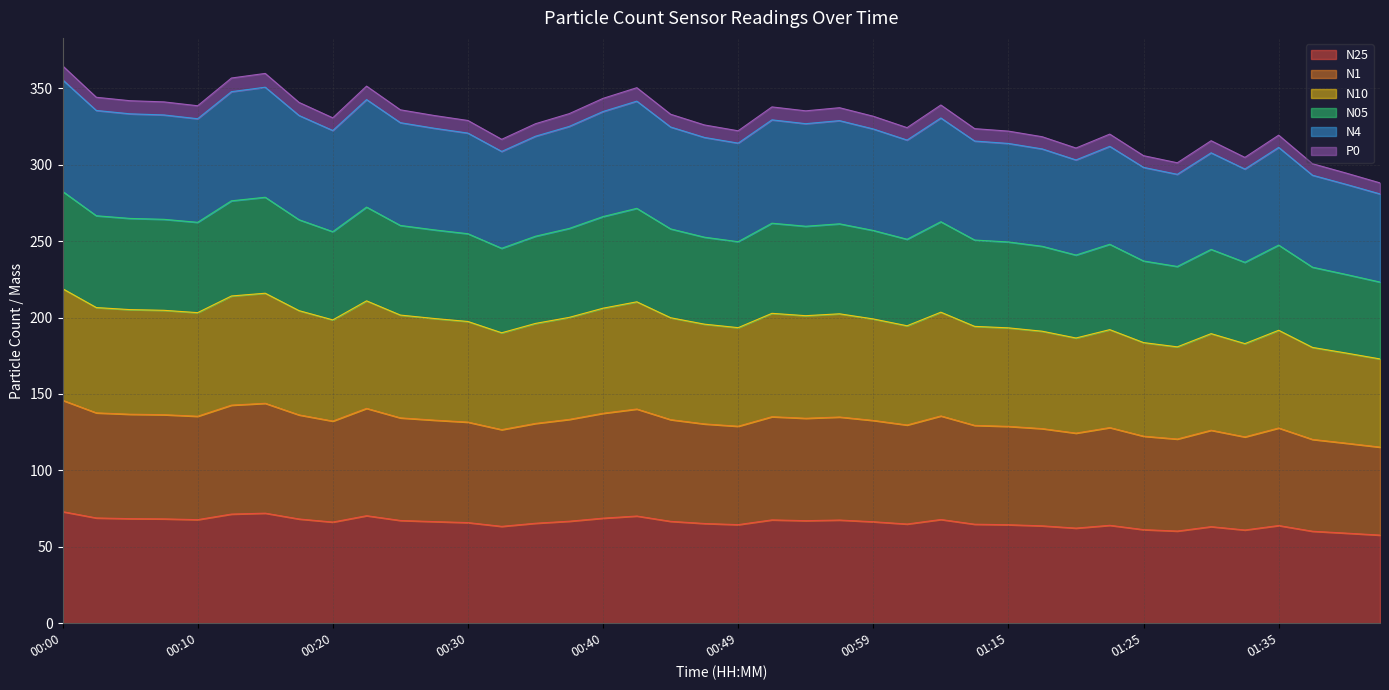

What are all the series names shown in the legend?

N25, N1, N10, N05, N4, P0